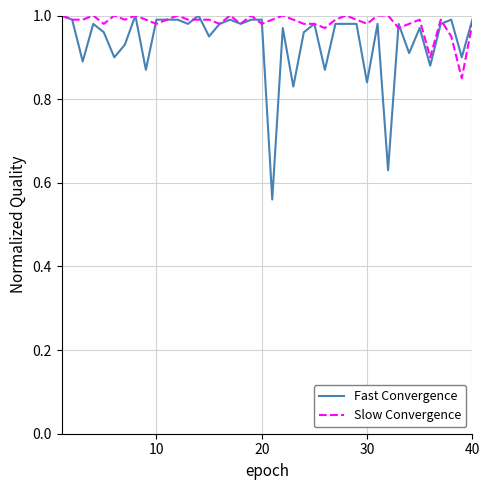

List the series in order of their overall mean, lowest first.

Fast Convergence, Slow Convergence